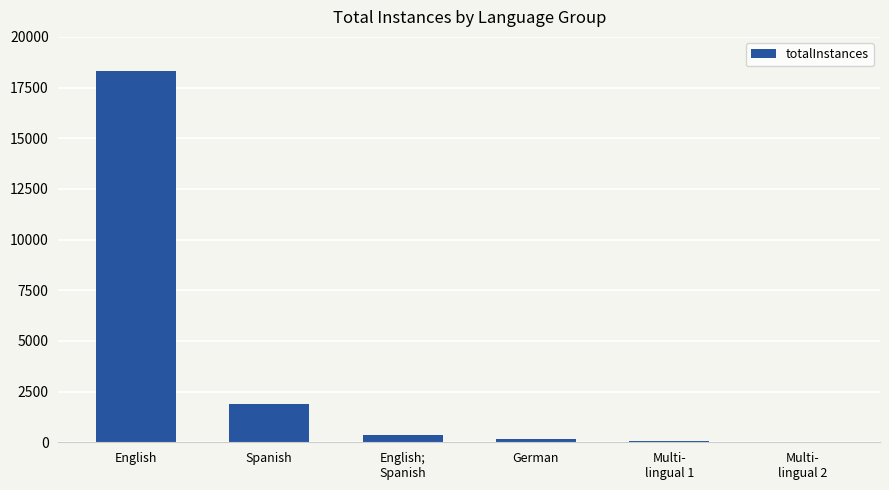

Which has a higher value, English or German?

English